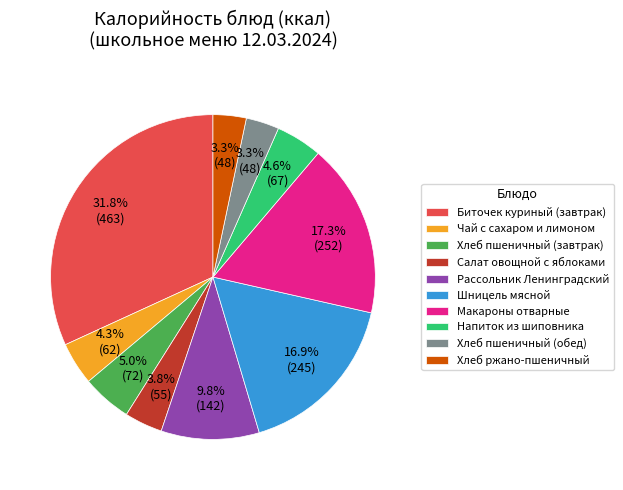

Which has a higher value, Хлеб пшеничный (завтрак) or Хлеб пшеничный (обед)?

Хлеб пшеничный (завтрак)